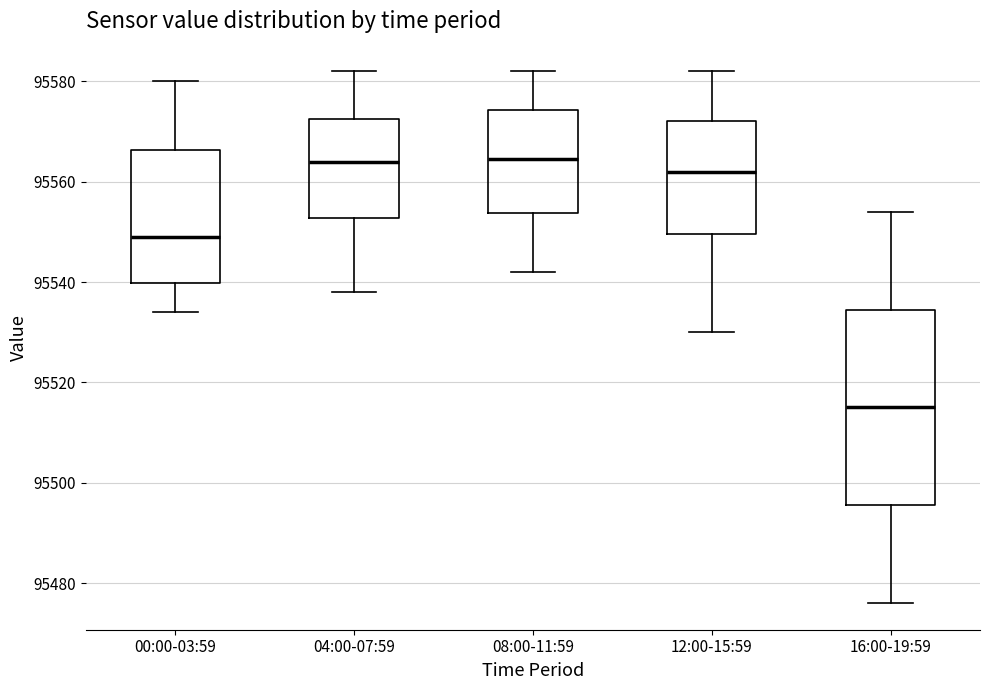

Which box is the tallest, from its lower edge to its upper edge?

16:00-19:59